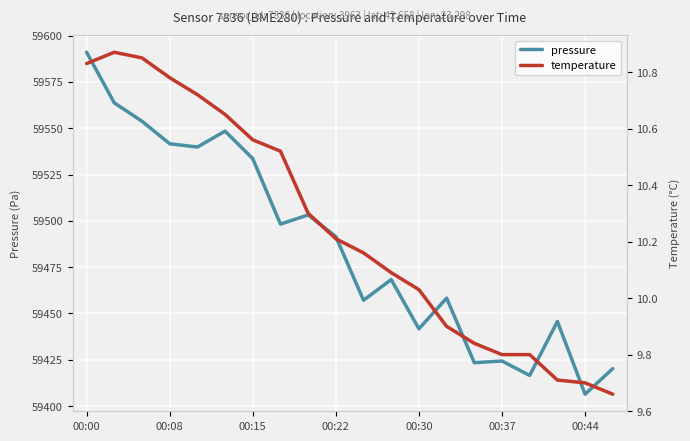

Where does the temperature series first go above 10?

00:00